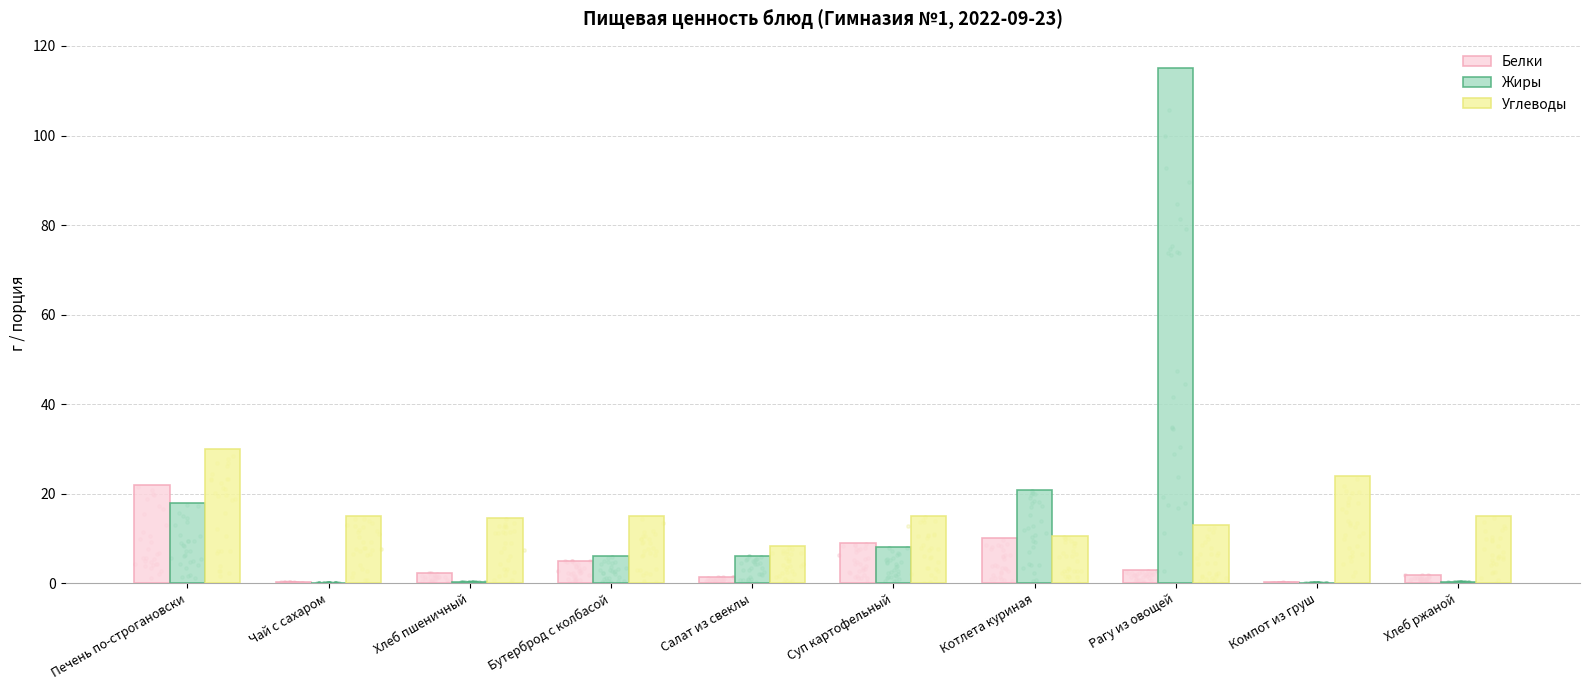

At how many categories does at least one series exceed 40?

1